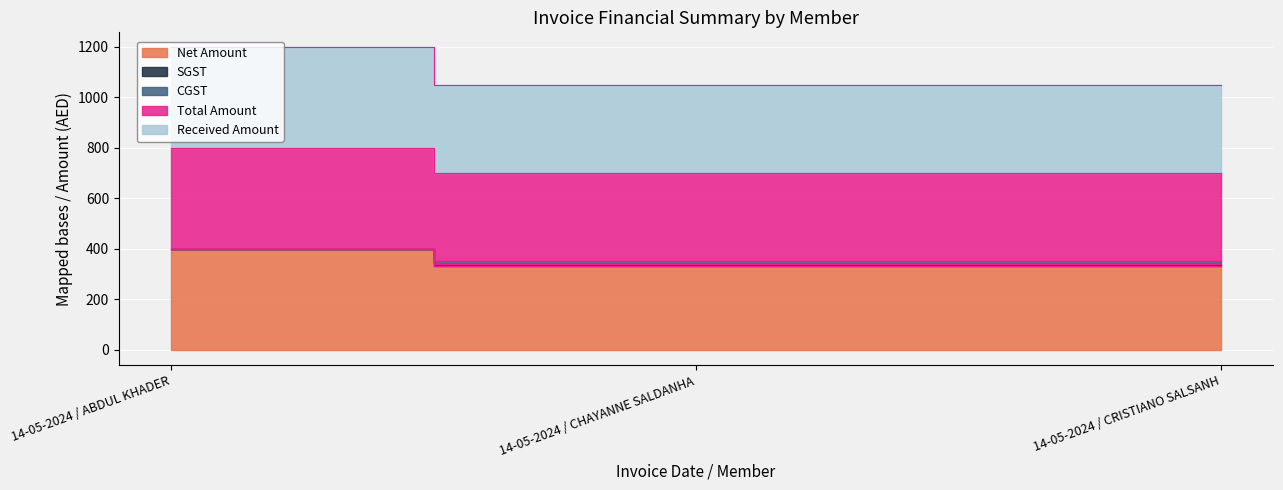

What is the total value across all series at 14-05-2024 / ABDUL KHADER?

3192.0